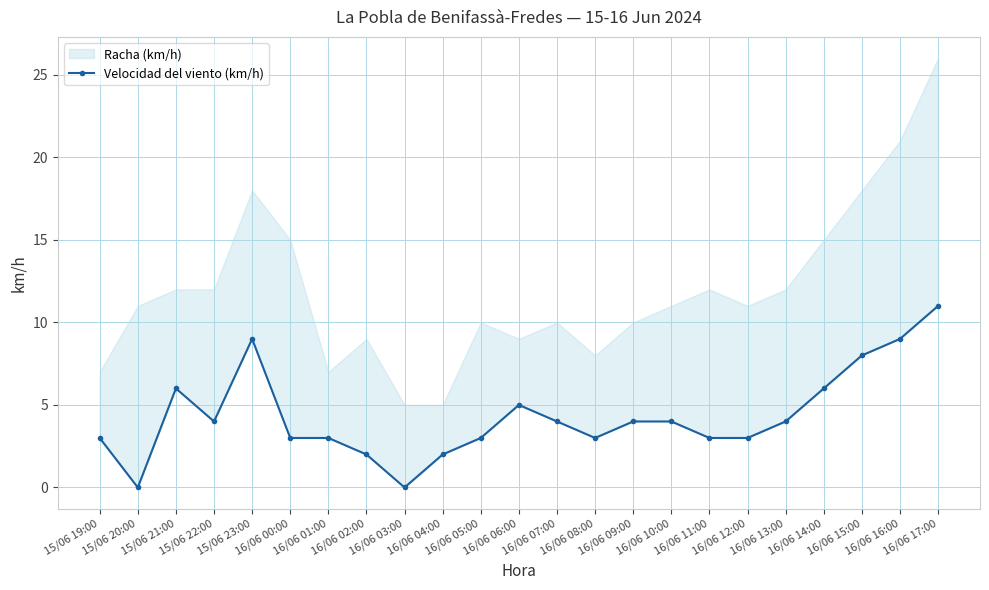

Reading right to left, list all the values displayed in this chart.

16/06 17:00=11	16/06 16:00=9	16/06 15:00=8	16/06 14:00=6	16/06 13:00=4	16/06 12:00=3	16/06 11:00=3	16/06 10:00=4	16/06 09:00=4	16/06 08:00=3	16/06 07:00=4	16/06 06:00=5	16/06 05:00=3	16/06 04:00=2	16/06 03:00=0	16/06 02:00=2	16/06 01:00=3	16/06 00:00=3	15/06 23:00=9	15/06 22:00=4	15/06 21:00=6	15/06 20:00=0	15/06 19:00=3